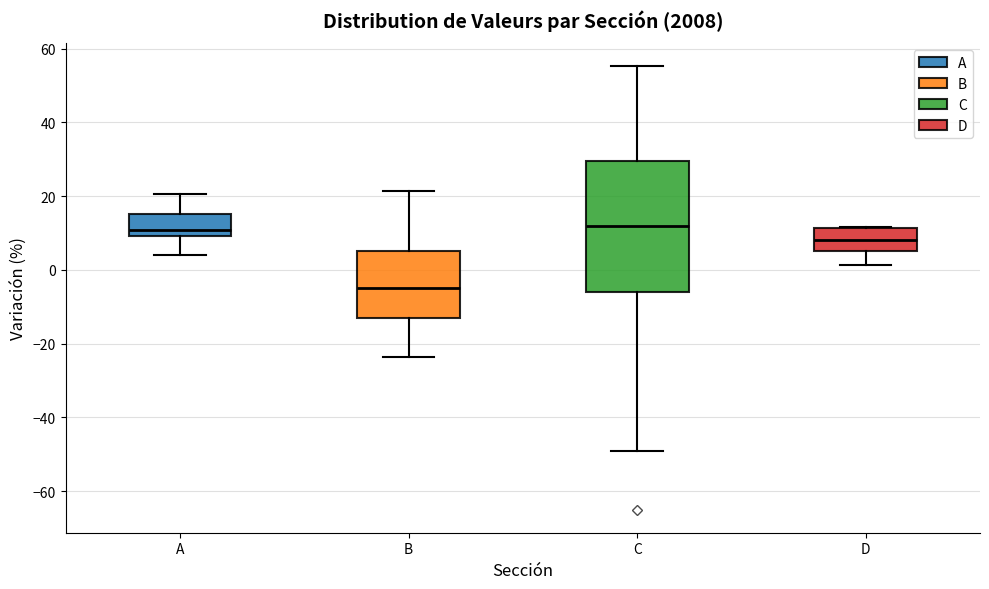

Comparing the boxes themselves (not the whiskers), which one is the tallest?

C